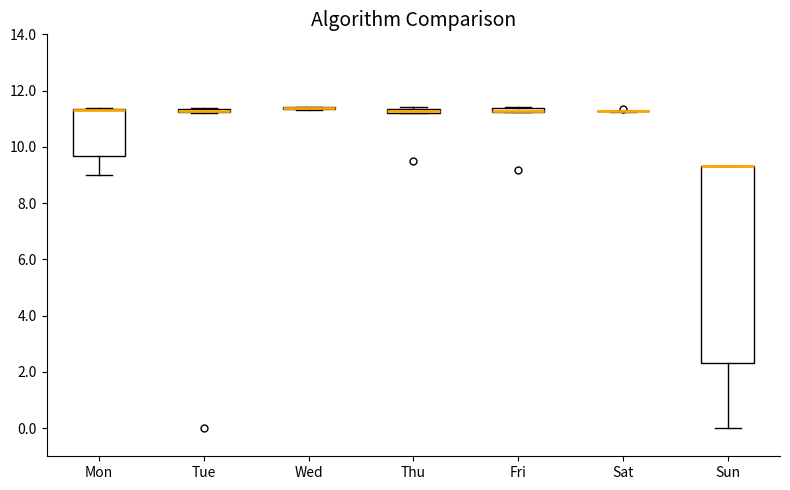

Comparing the boxes themselves (not the whiskers), which one is the tallest?

Sun